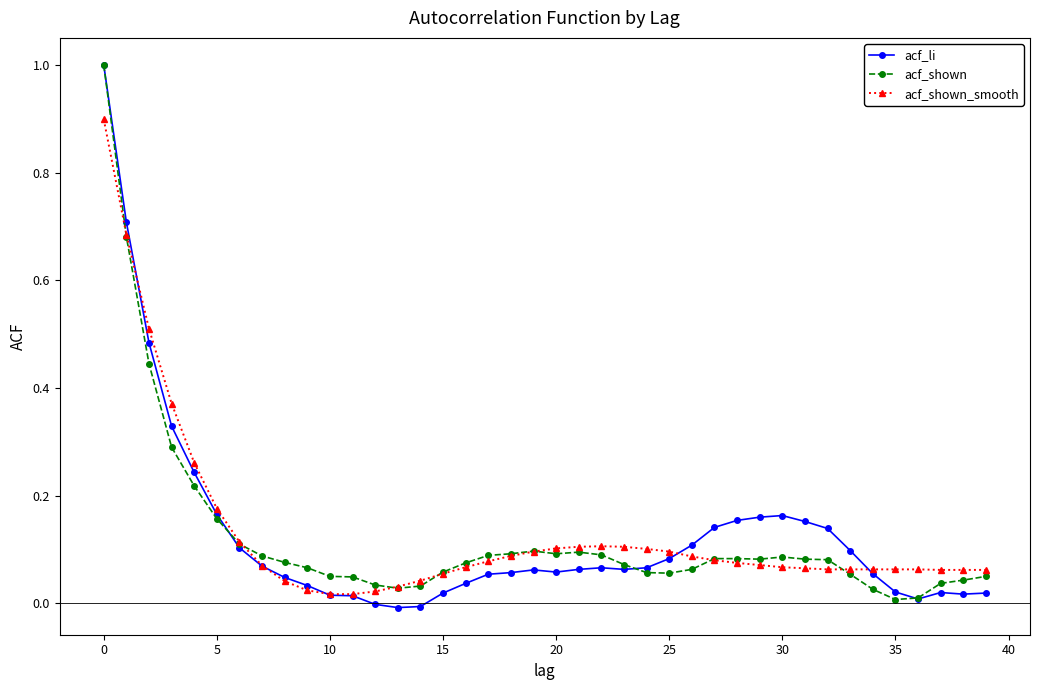

True or false: acf_shown has more than 0 interior local peaks.

True